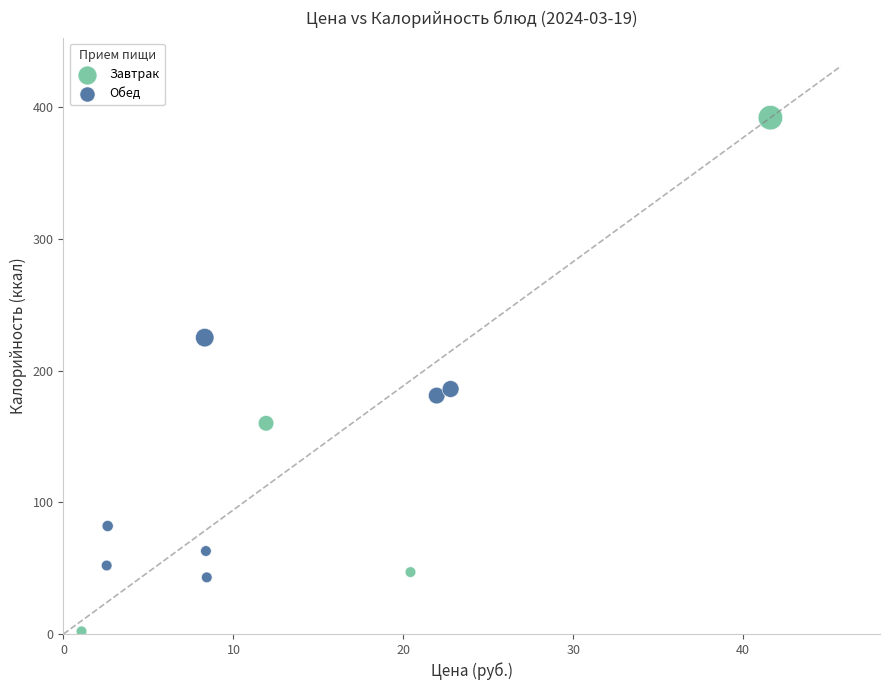

Which series has the widest spread of Y values?

Завтрак